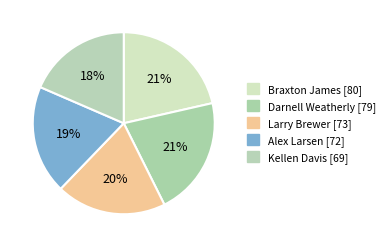

Do Alex Larsen and Darnell Weatherly together represent more than half of the pie?

No